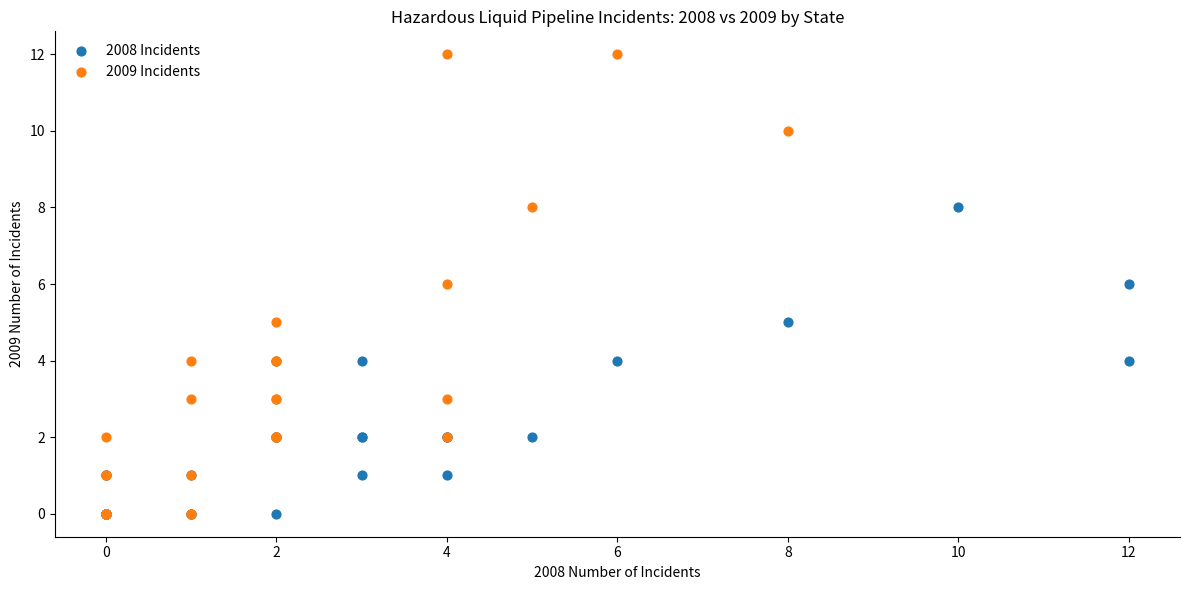

Which series contains the highest Y value?

2009 Incidents